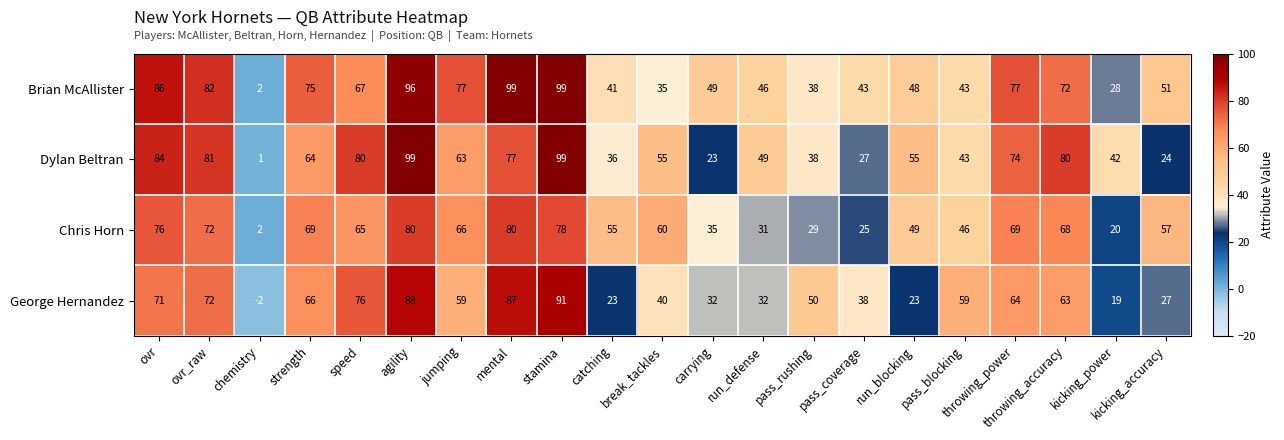

What is the difference between the second highest and minimum values in the Dylan Beltran series?

98